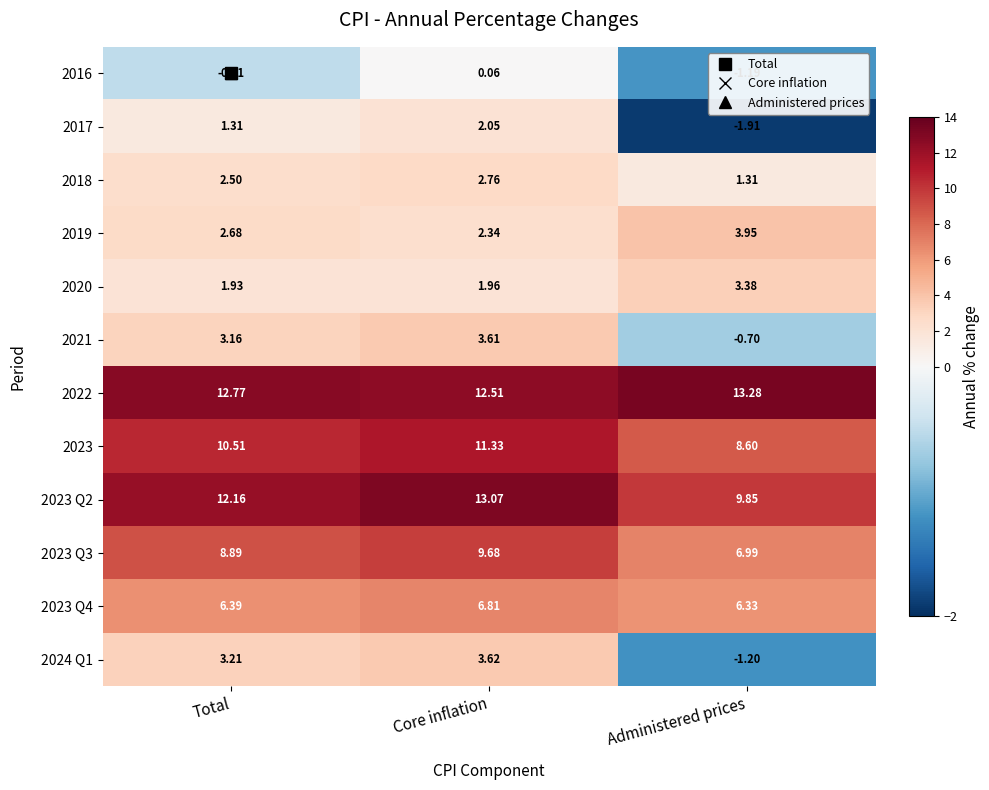

At which label does 2016 reach its minimum?

Administered prices